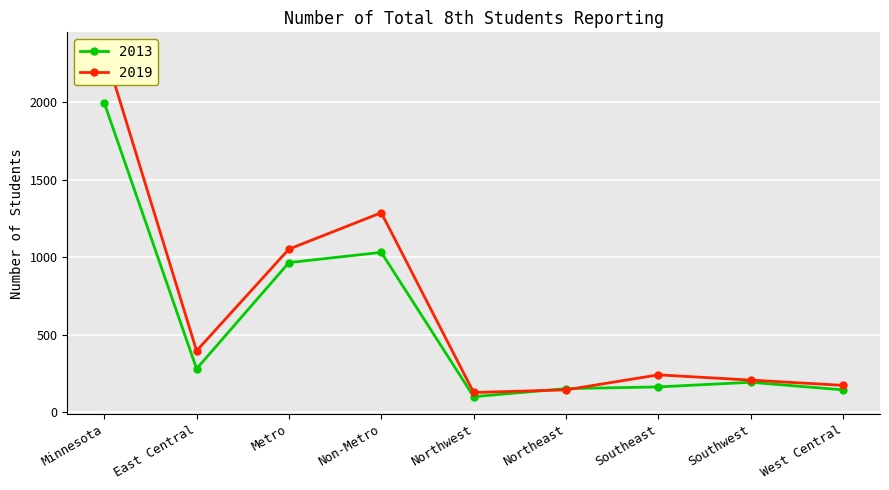

Reading left to right, transcribe all the data shown in this chart.

2013: Minnesota=1998	East Central=280	Metro=966	Non-Metro=1032	Northwest=100	Northeast=152	Southeast=163	Southwest=193	West Central=144
2019: Minnesota=2341	East Central=396	Metro=1053	Non-Metro=1288	Northwest=127	Northeast=144	Southeast=241	Southwest=207	West Central=173